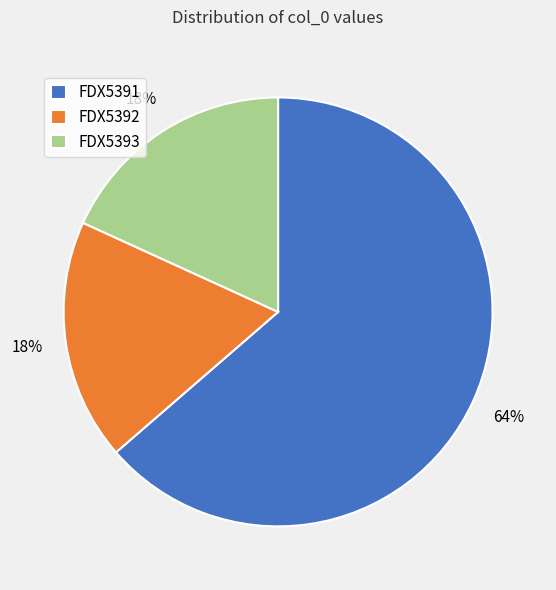

To the nearest percent, what is the combined percentage of FDX5392 and FDX5393?

36%